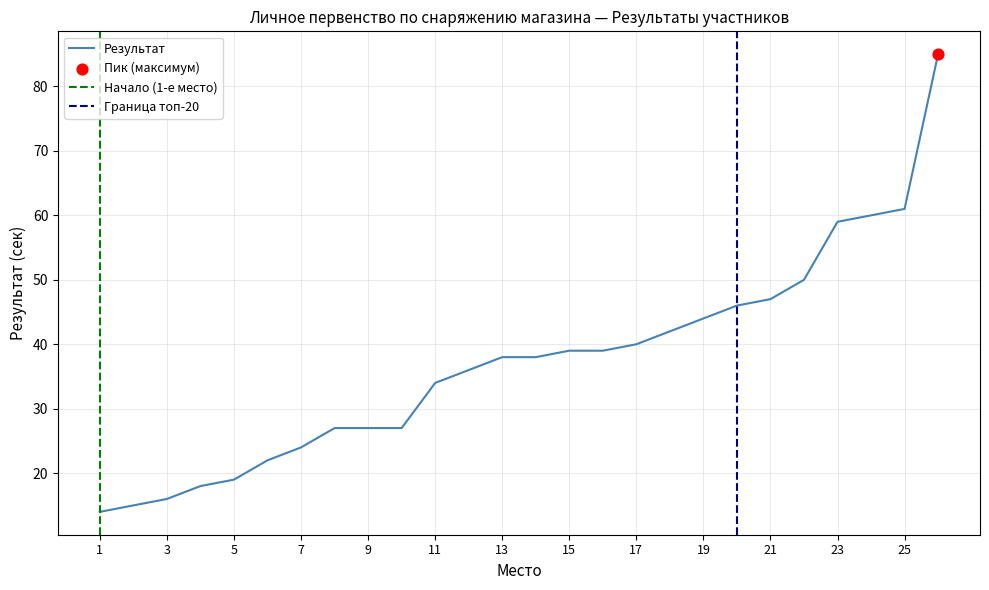

The Результат series shows 14 at 15. True or false?

False